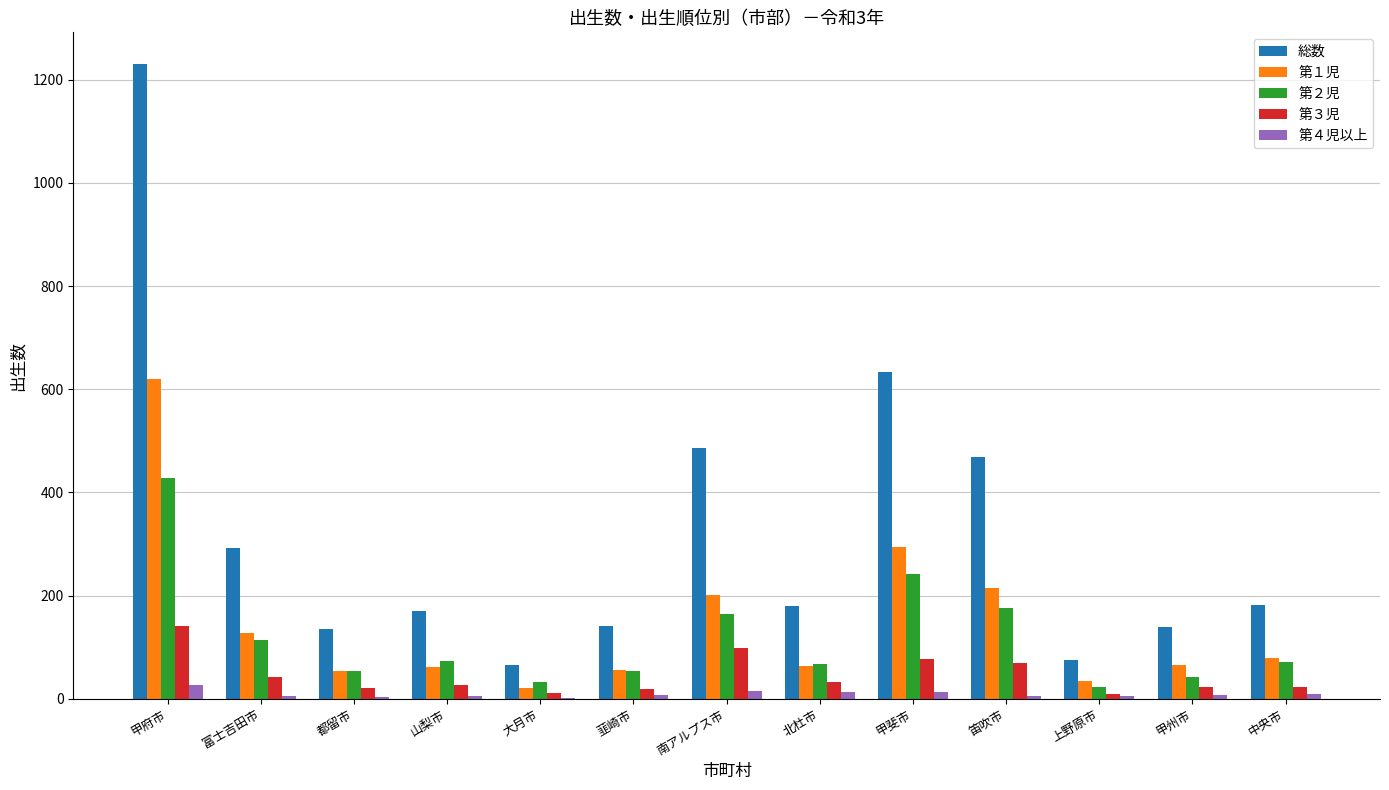

At which label is 総数 closest to 648?

甲斐市